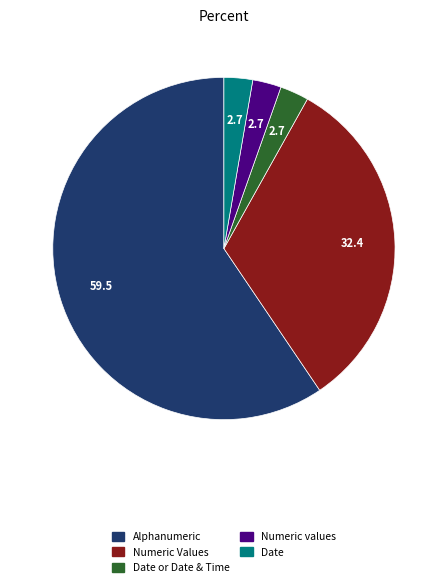

Does any single category account for the majority?

Yes